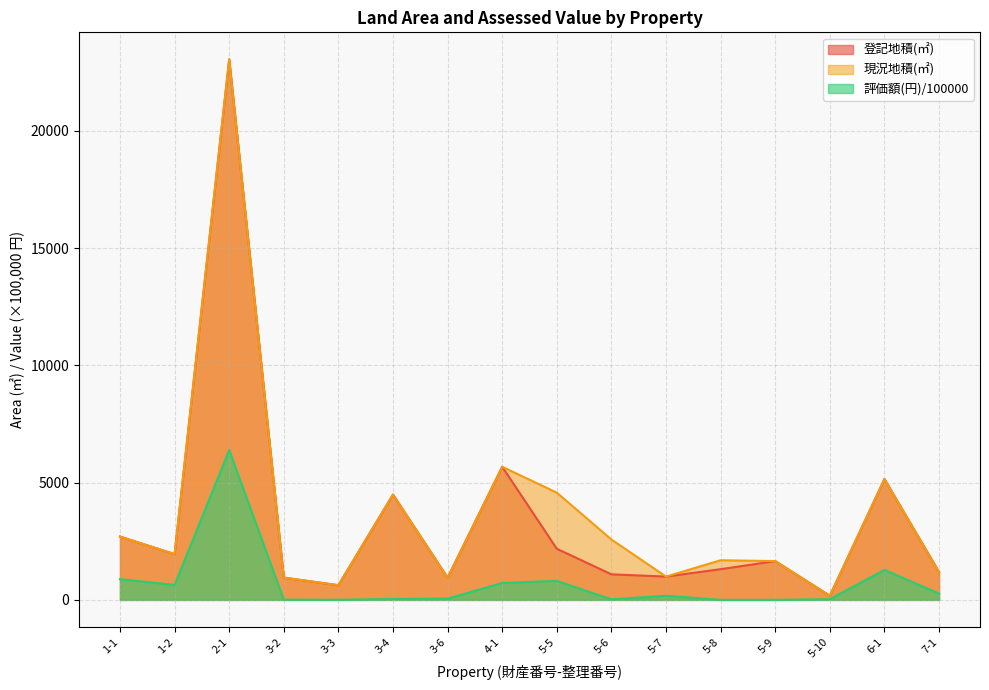

At which category does 評価額(円)/100000 reach its first local valley?

1-2